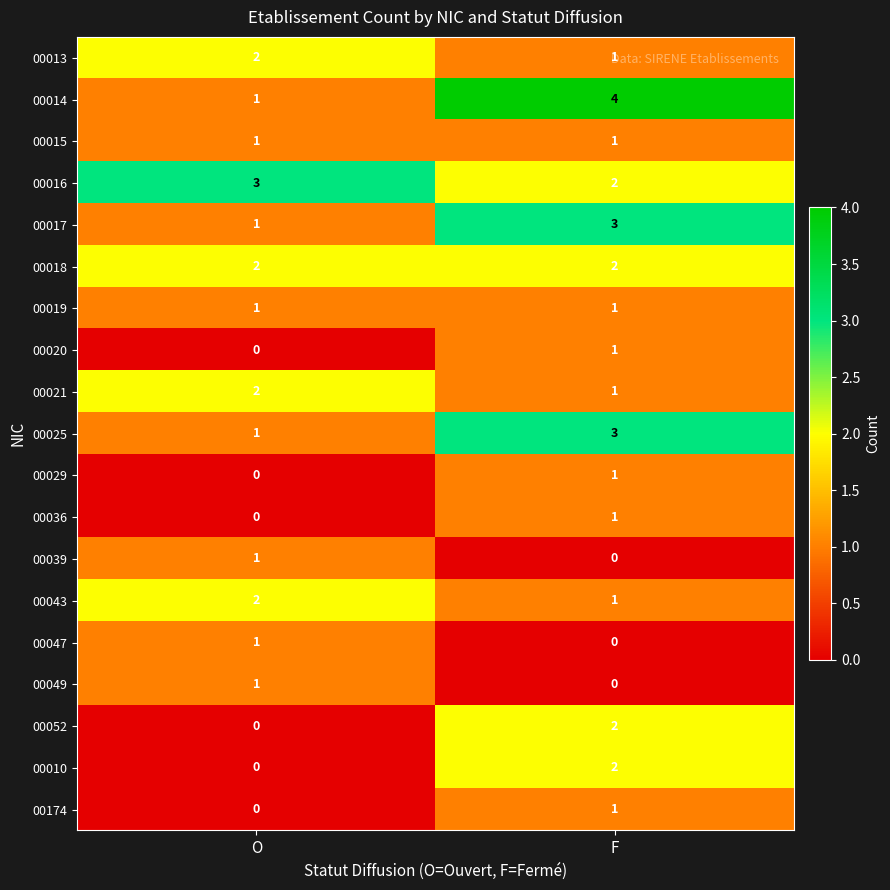

The 00043 series shows 3 at O. True or false?

False